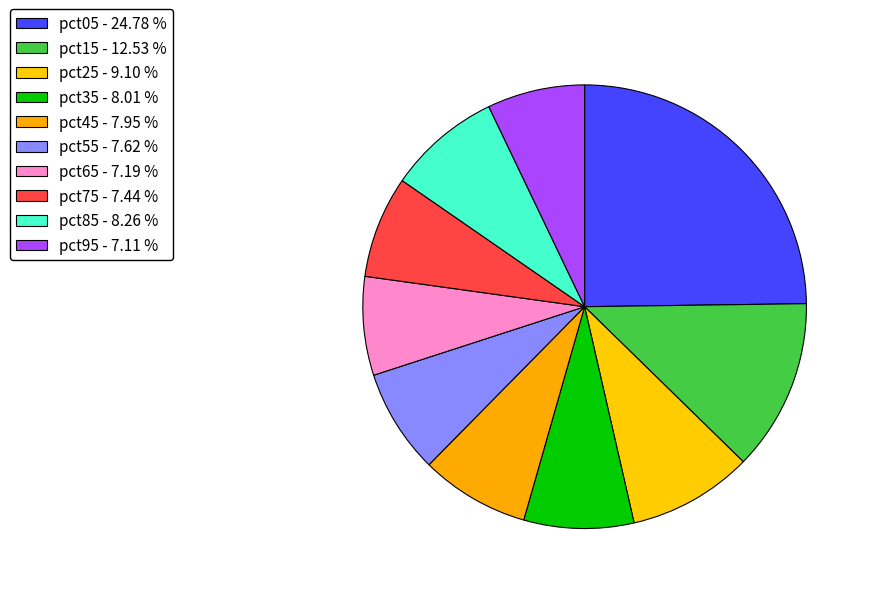

How many slices are in this pie chart?

10